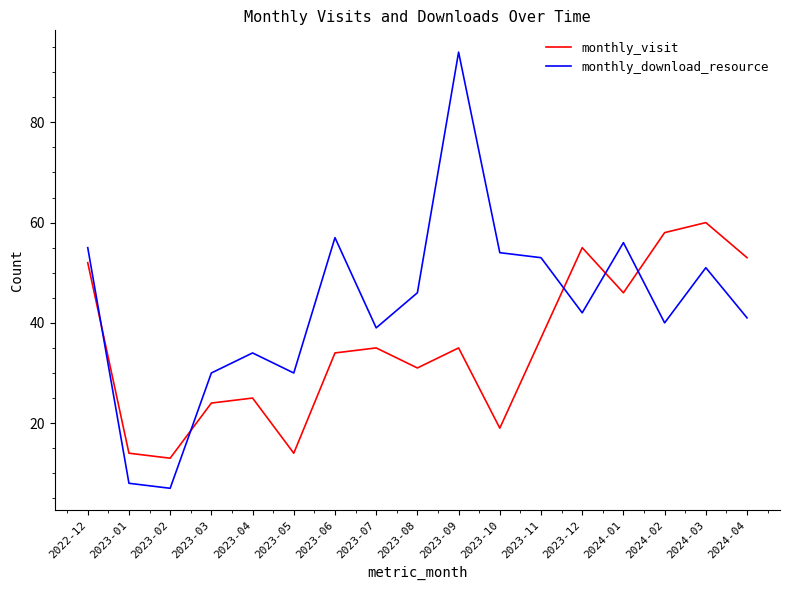

Reading left to right, extract all data points from this chart.

monthly_visit: 52	14	13	24	25	14	34	35	31	35	19	37	55	46	58	60	53
monthly_download_resource: 55	8	7	30	34	30	57	39	46	94	54	53	42	56	40	51	41